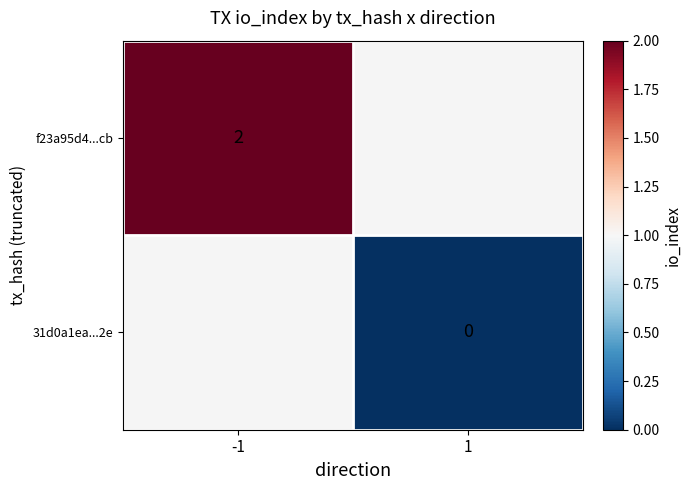

The f23a95d4...cb series shows 2 at -1. True or false?

True